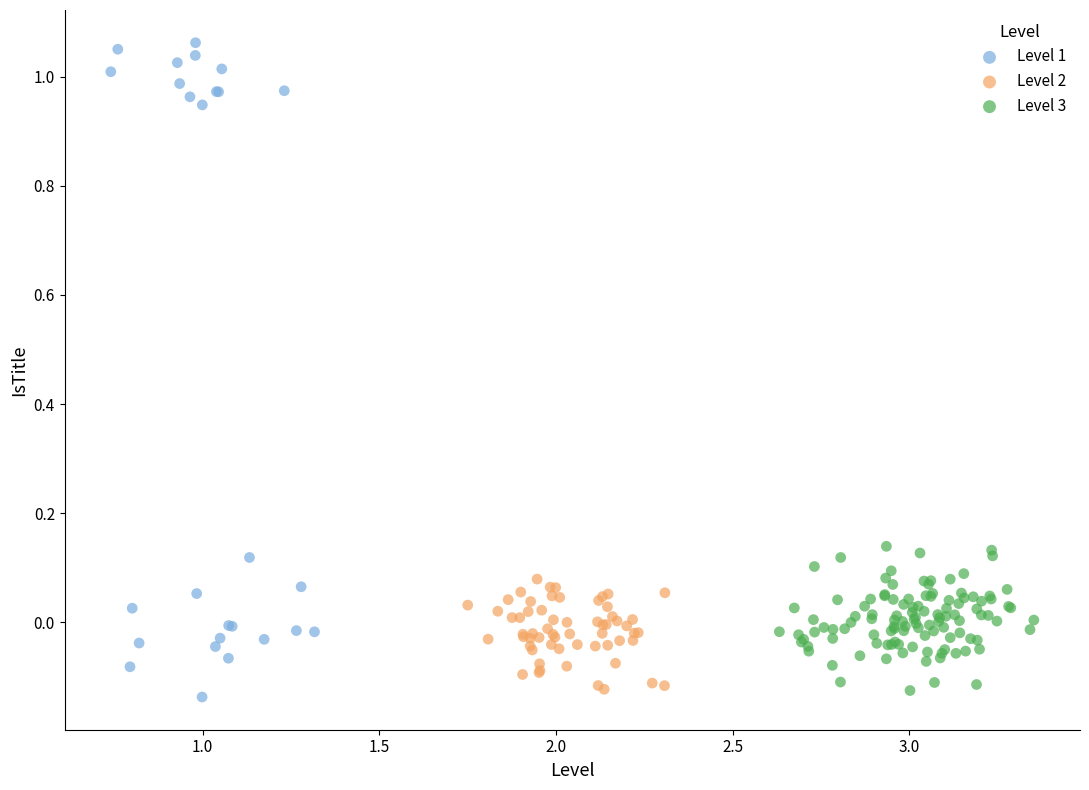

Which series reaches the maximum Y coordinate?

Level 1